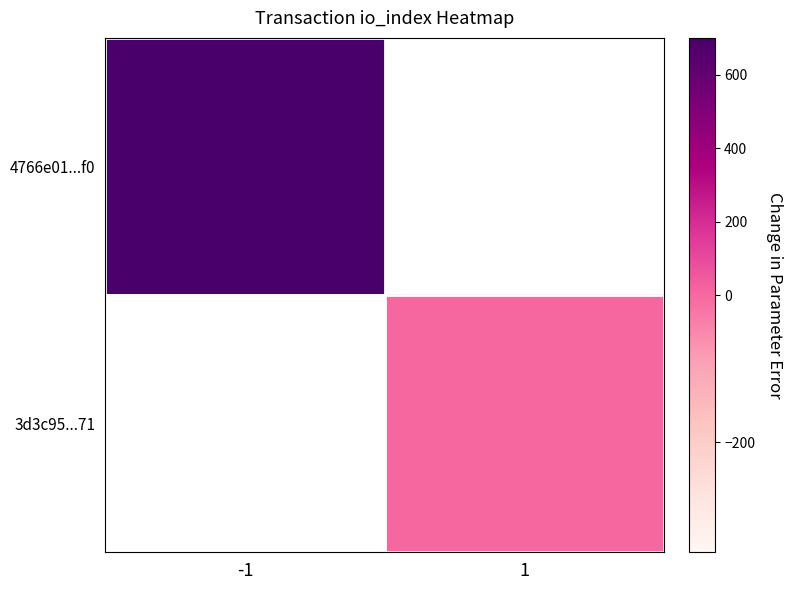

Read the 3d3c95...71 value at 1.

5.0